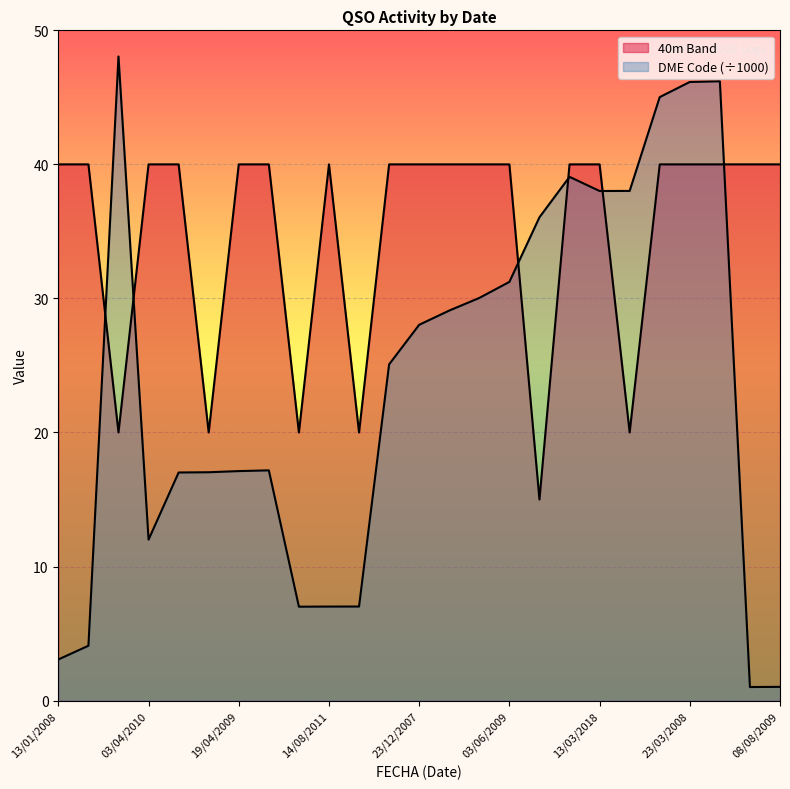

What is the difference between the second highest and minimum values in the DME Code series?

45.2